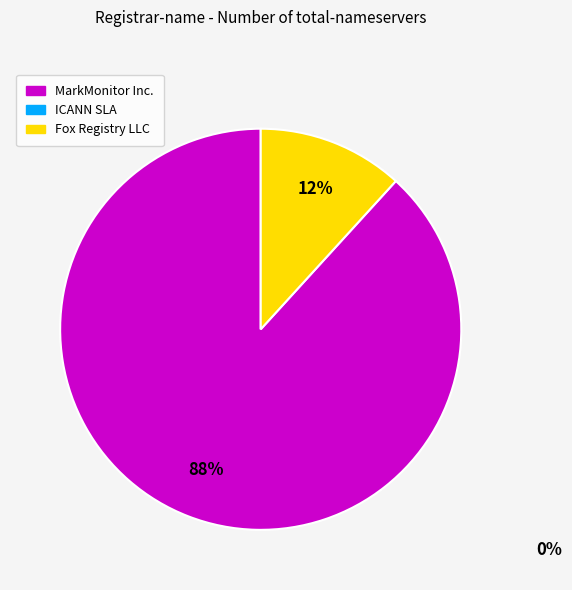

To the nearest percent, what is the difference between the largest and smallest slice percentages?

76%